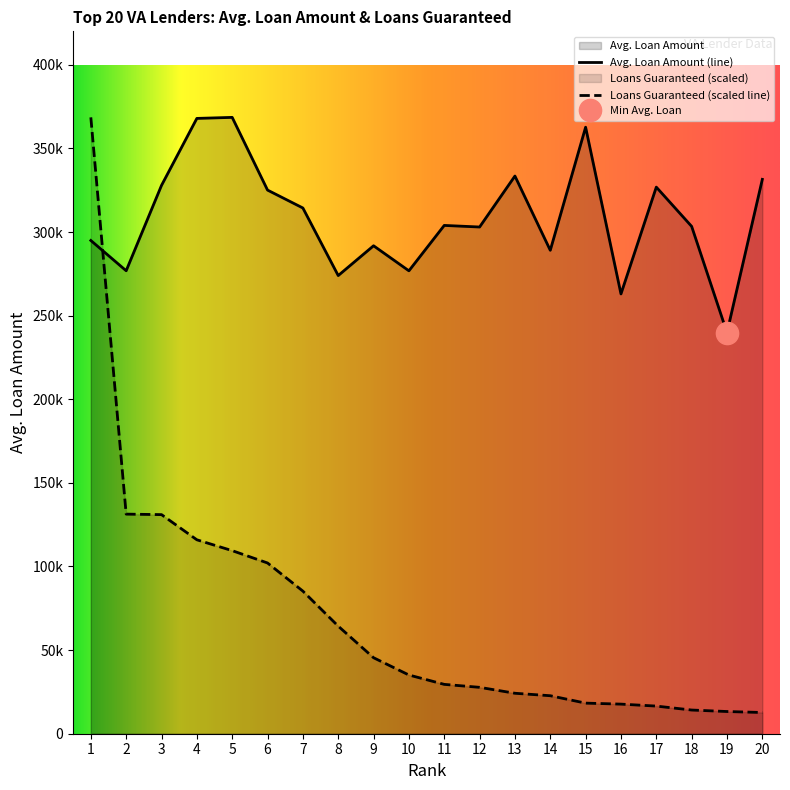

Reading right to left, what are all the values shown in this chart?

Avg. Loan Amount: 20=331483.0	19=239868.0	18=303367.0	17=326849.0	16=262977.0	15=362673.0	14=289067.0	13=333473.0	12=302994.0	11=303942.0	10=276803.0	9=291778.0	8=273963.0	7=314365.0	6=325069.0	5=368549.0	4=367934.0	3=327874.0	2=276842.0	1=294938.0
Loans Guaranteed: 20=12688.2	19=13278.4	18=14163.6	17=16524.2	16=17704.5	15=18294.7	14=22720.8	13=24196.2	12=27737.1	11=29507.5	10=35114.0	9=45441.6	8=64326.4	7=85276.8	6=102096.0	5=109472.9	4=115964.6	3=131013.4	2=131308.5	1=368549.0